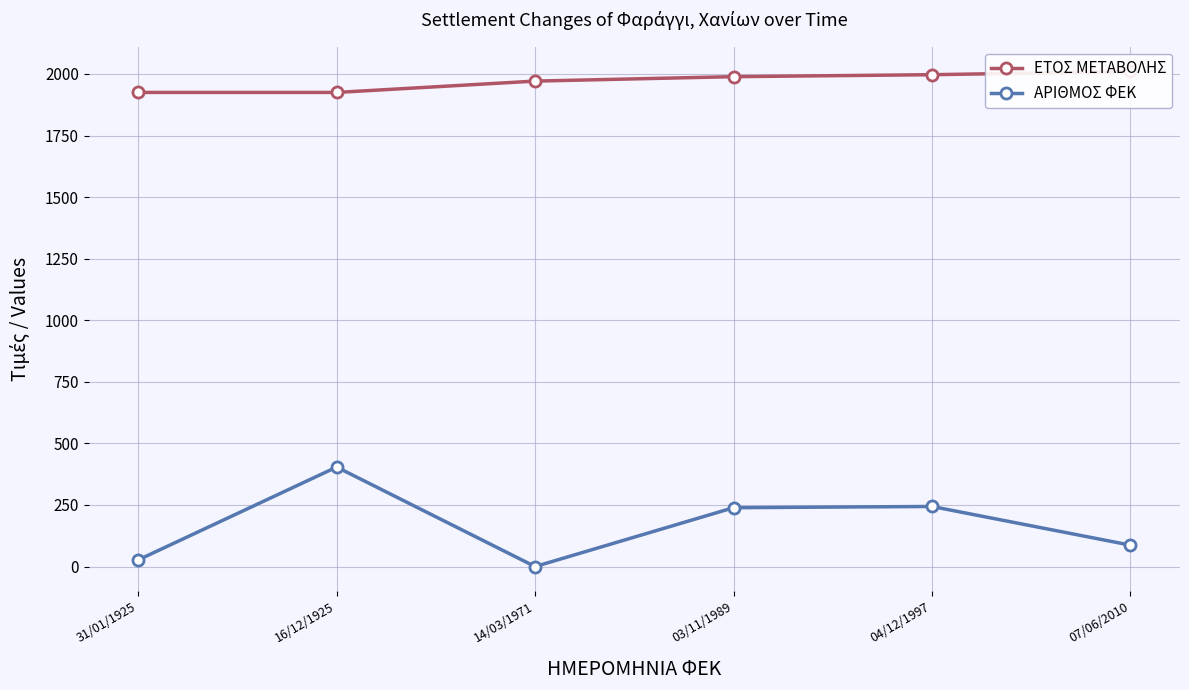

Reading right to left, list all the values displayed in this chart.

ΕΤΟΣ ΜΕΤΑΒΟΛΗΣ: 07/06/2010=2010	04/12/1997=1997	03/11/1989=1989	14/03/1971=1971	16/12/1925=1925	31/01/1925=1925
ΑΡΙΘΜΟΣ ΦΕΚ: 07/06/2010=87	04/12/1997=244	03/11/1989=239	14/03/1971=0	16/12/1925=404	31/01/1925=27